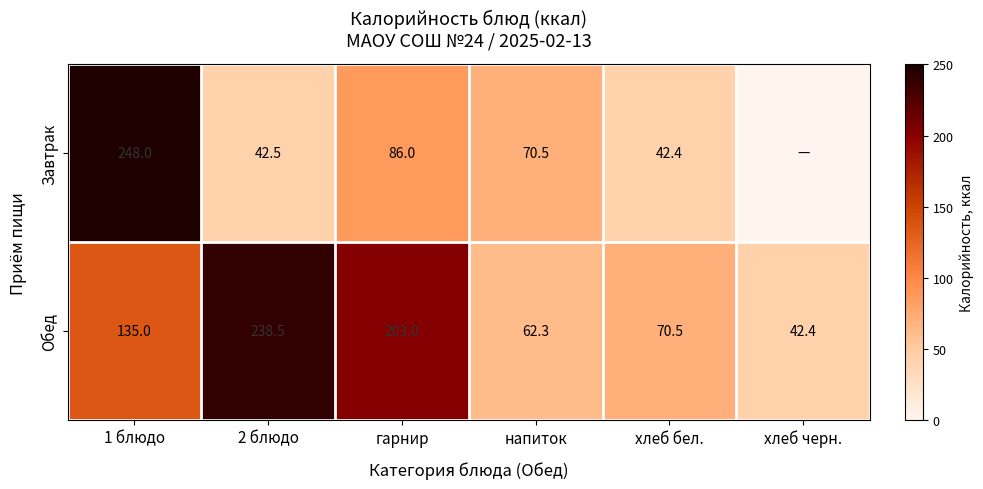

True or false: Обед has a value of 203.0 at гарнир.

True